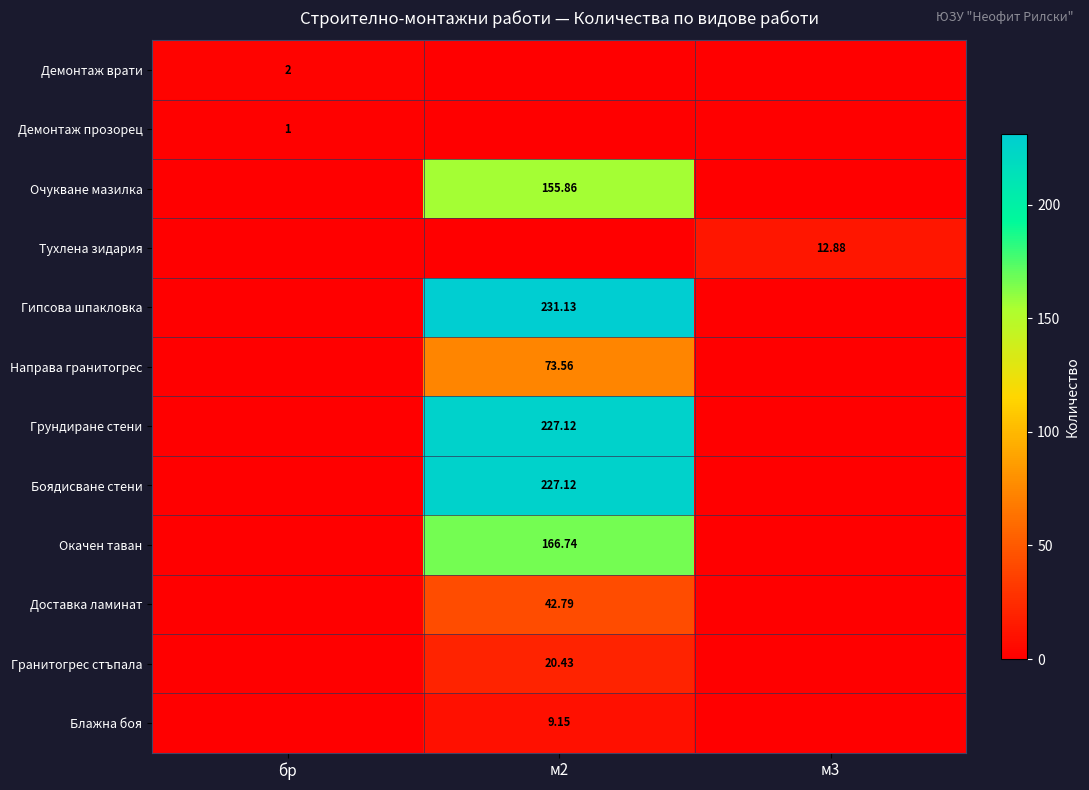

Is it true that Гранитогрес стъпала equals 10.2 at бр?

False